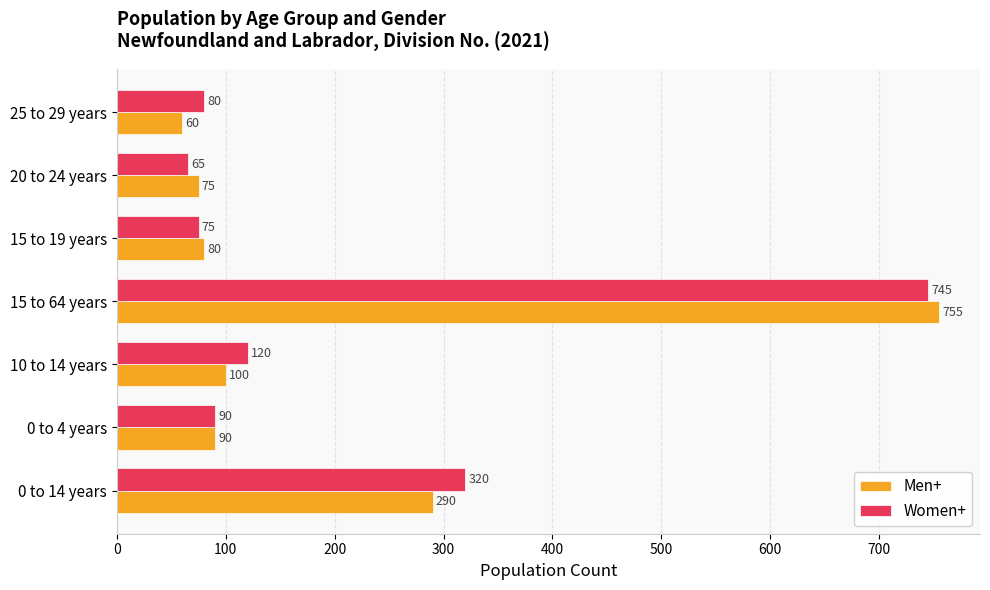

Rank the series by their average value, from highest to lowest.

Women+, Men+